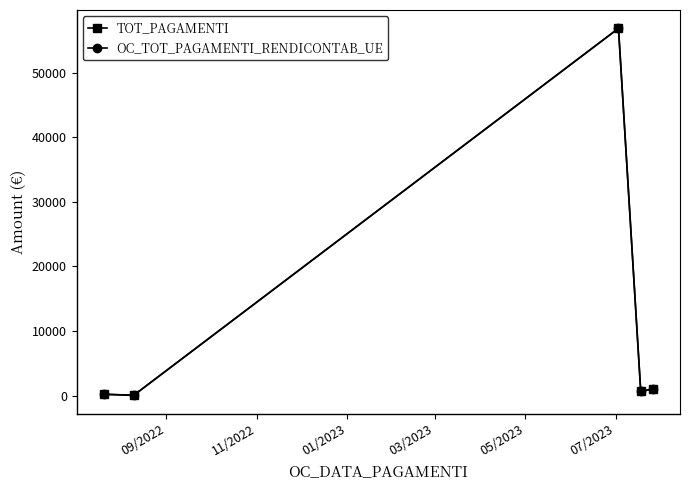

Does the chart have visible grid lines?

No